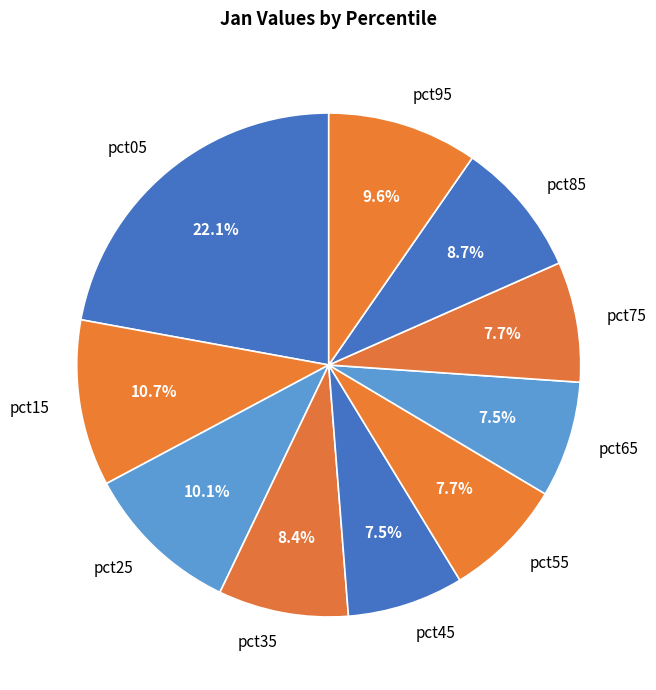

To the nearest percent, what portion does pct35 represent?

8%